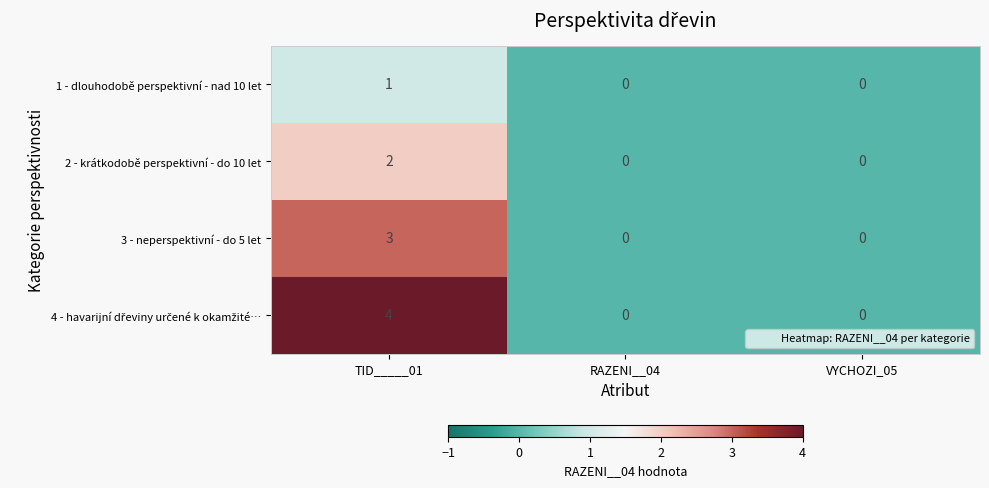

Which category has the highest value across all series?

TID_____01